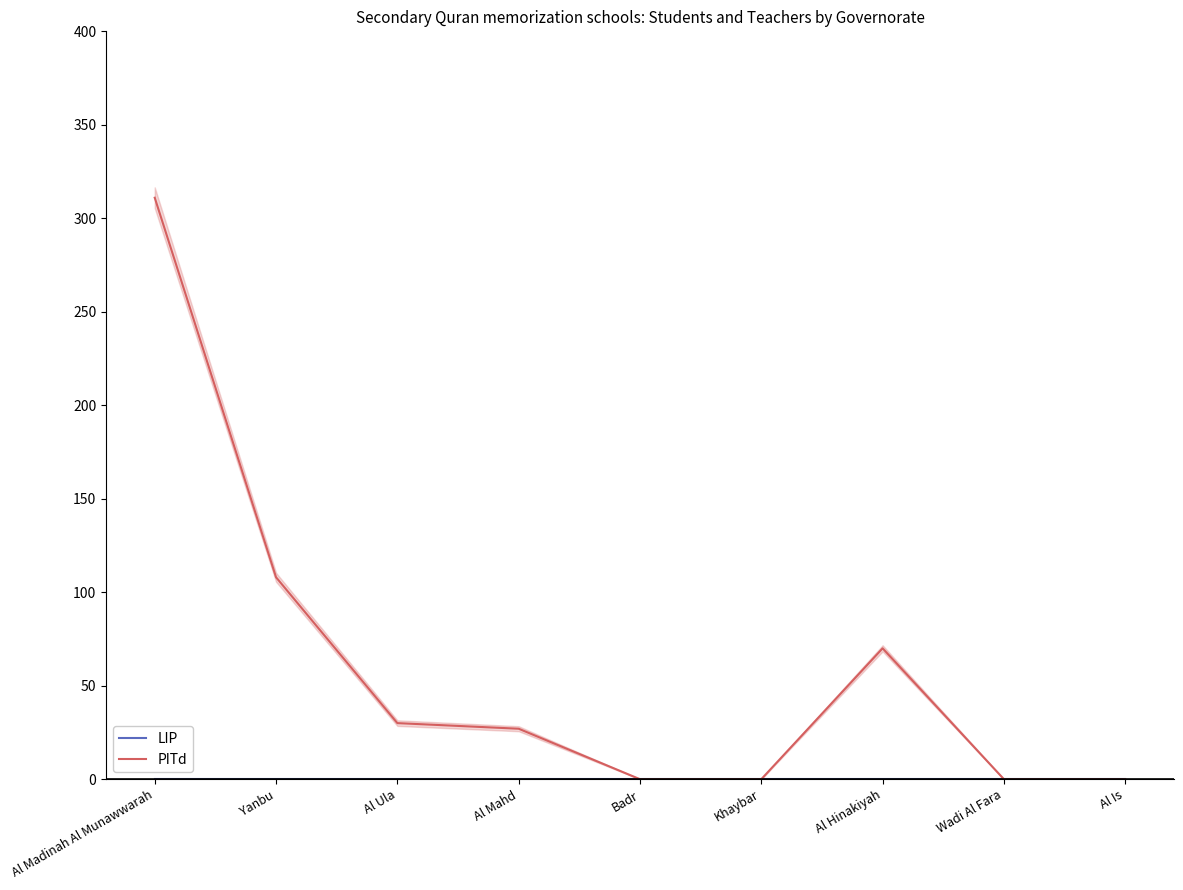

What is the label of the 1st point from the right?

Al Is